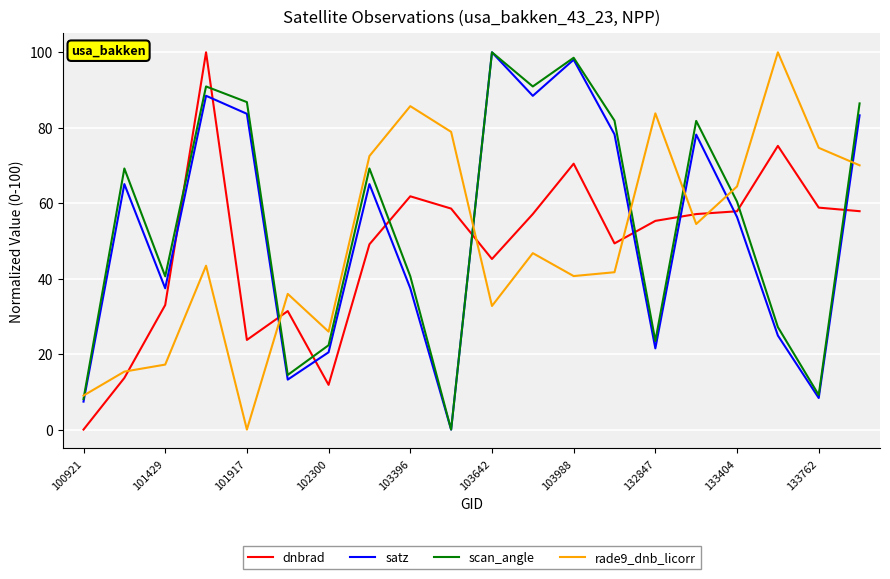

Does the chart display data point markers on the line(s)?

No